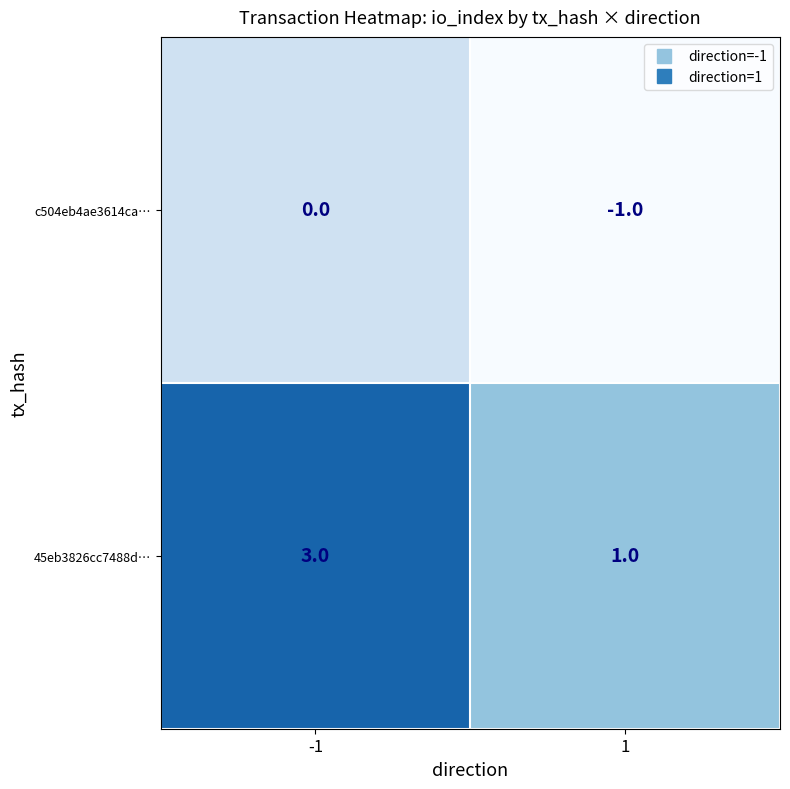

Reading left to right, what are all the values shown in this chart?

c504eb4ae3614ca…: -1=0	1=-1
45eb3826cc7488d…: -1=3	1=1